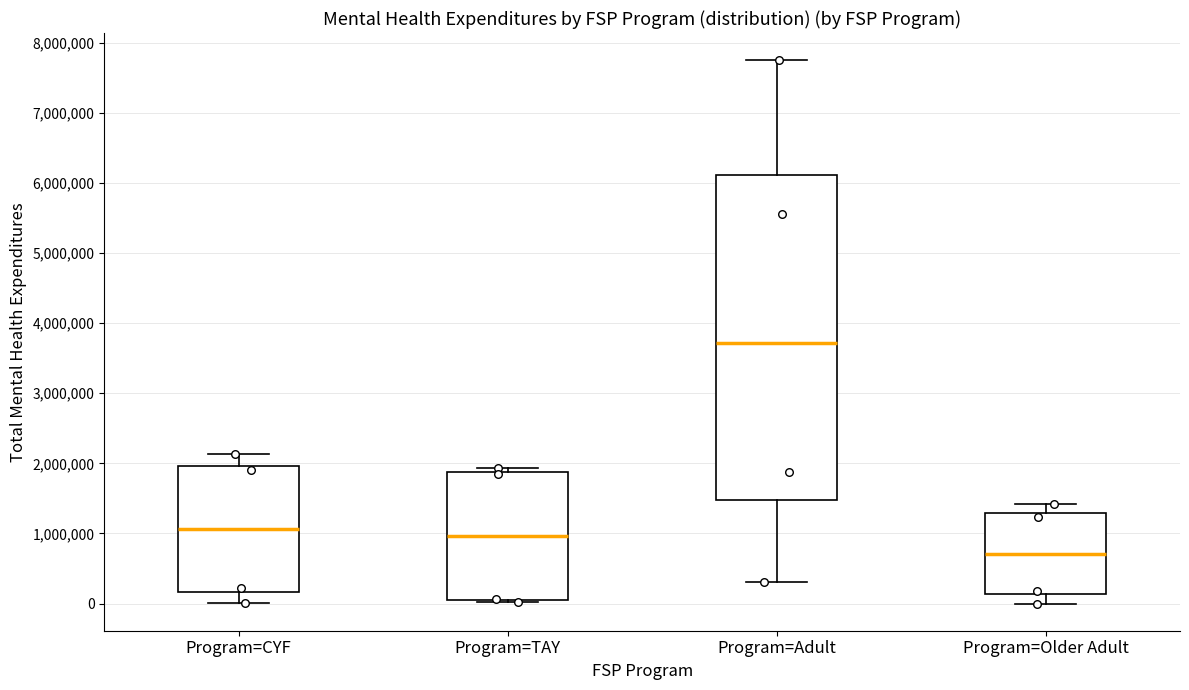

Where is the lower edge of the box for Program=TAY on the y-axis? The values are not printed on the chart, so give them approximately, as read against the axis.

0